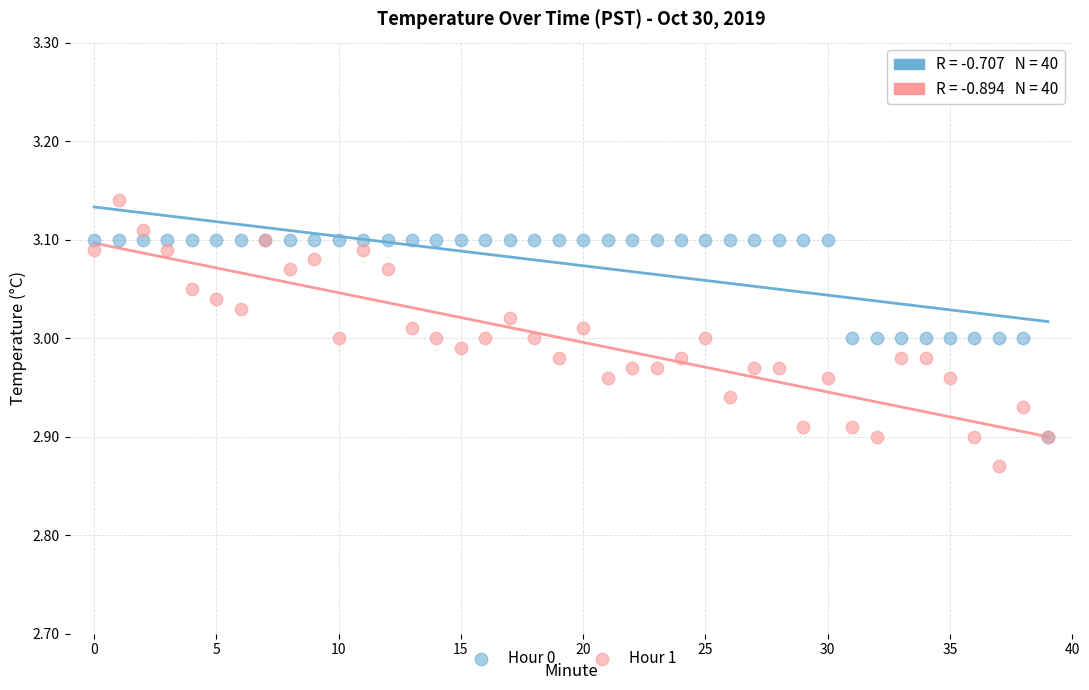

Which series has the largest Y range (max minus min)?

Hour 1